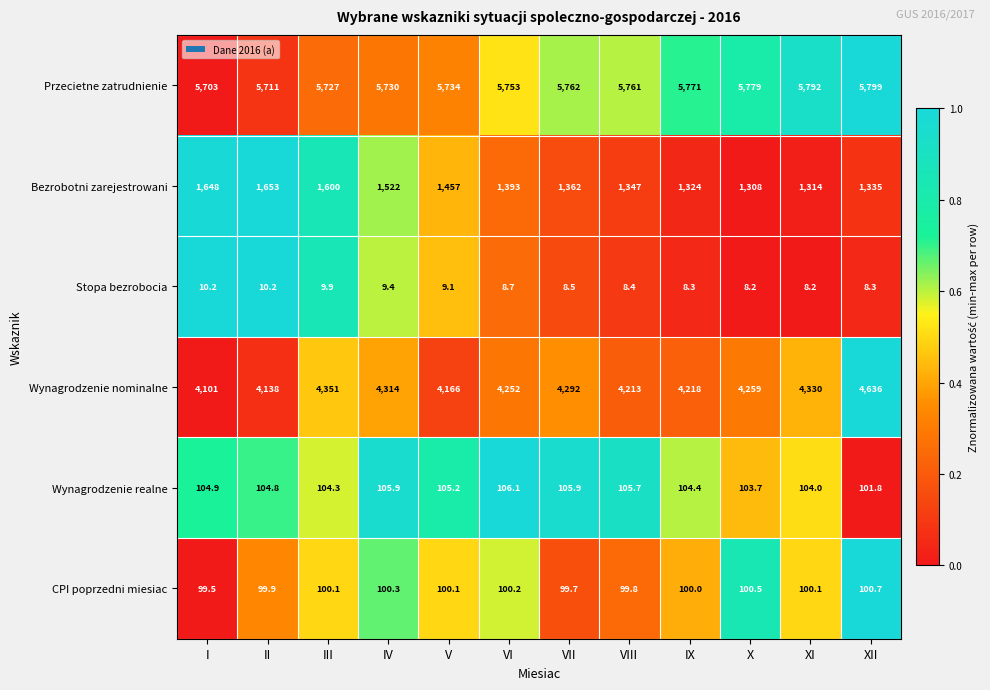

At which category is the sum across all series the highest?

XII